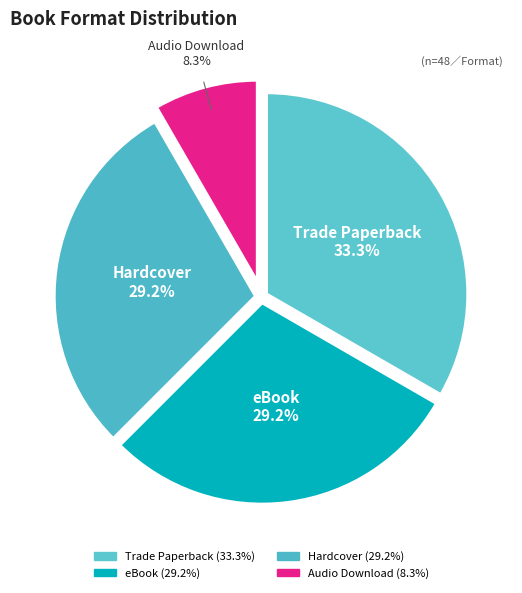

Which has a higher value, eBook or Audio Download?

eBook